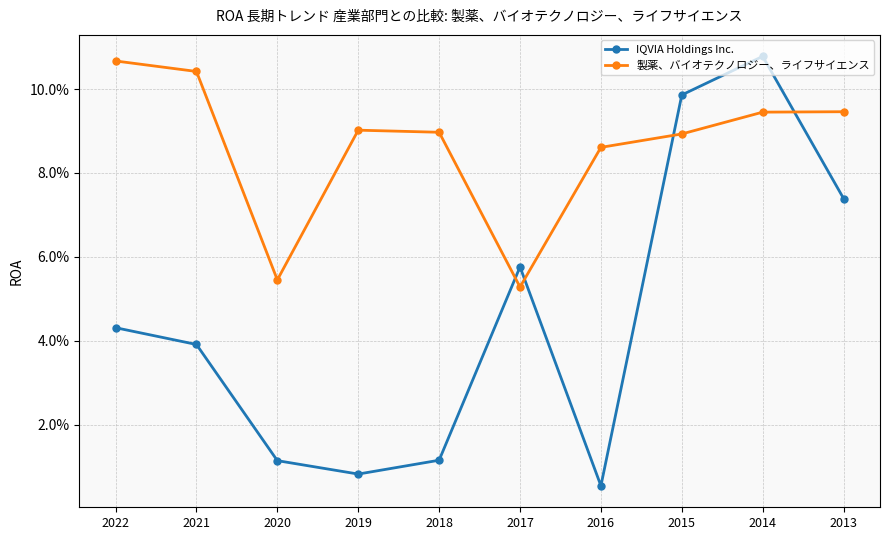

True or false: IQVIA Holdings Inc. has more than 2 points higher than both neighbors.

False